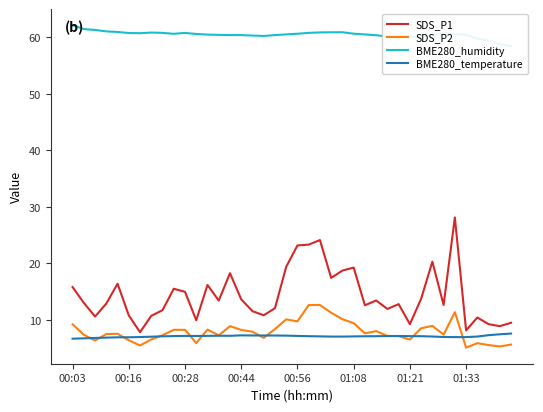

Rank the series by their maximum value, from lowest to highest.

BME280_temperature, SDS_P2, SDS_P1, BME280_humidity